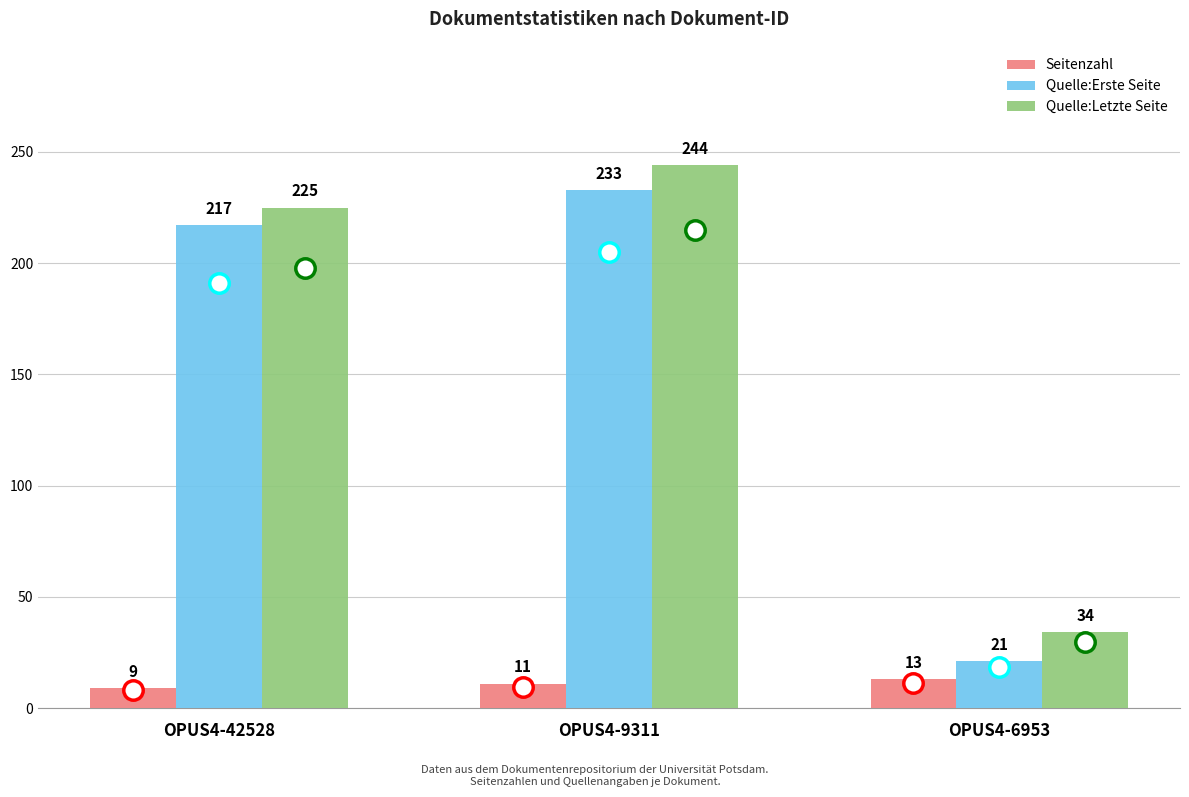

At how many categories does at least one series exceed 169?

2